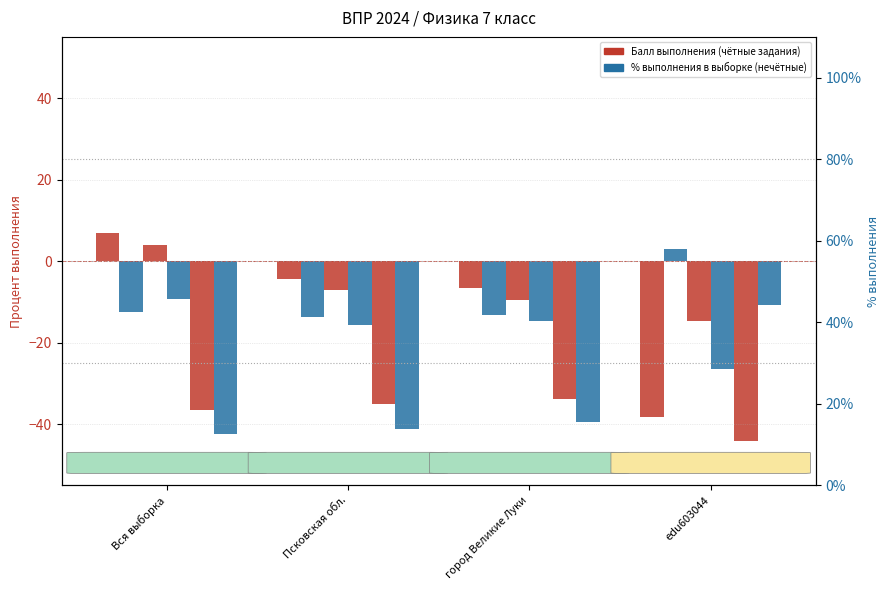

Between город Великие Луки and edu603044, which is larger?

город Великие Луки